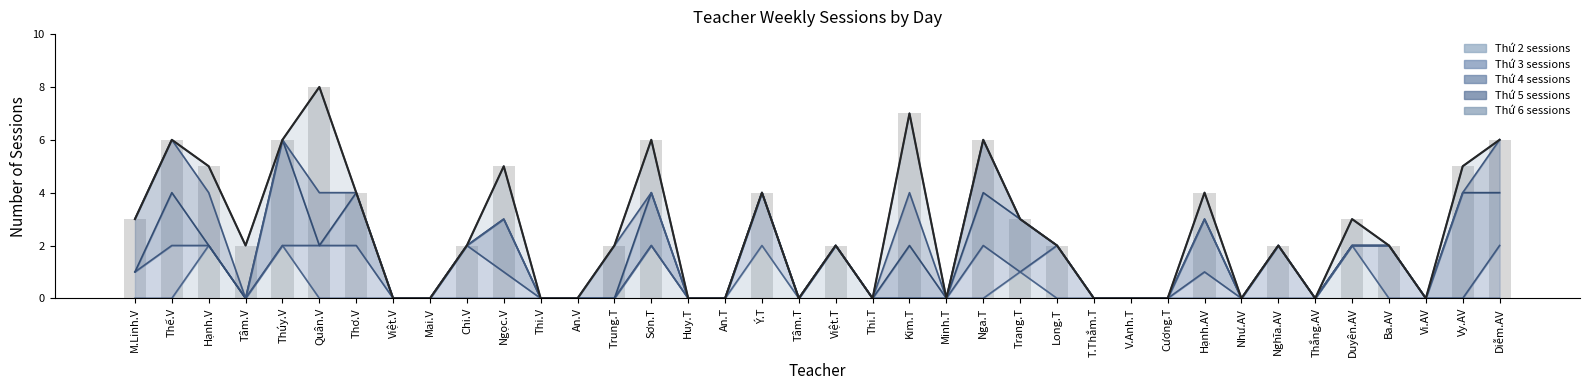

Reading left to right, what are all the values shown in this chart?

3	6	5	2	6	8	4	0	0	2	5	0	0	2	6	0	0	4	0	2	0	7	0	6	3	2	0	0	0	4	0	2	0	3	2	0	5	6